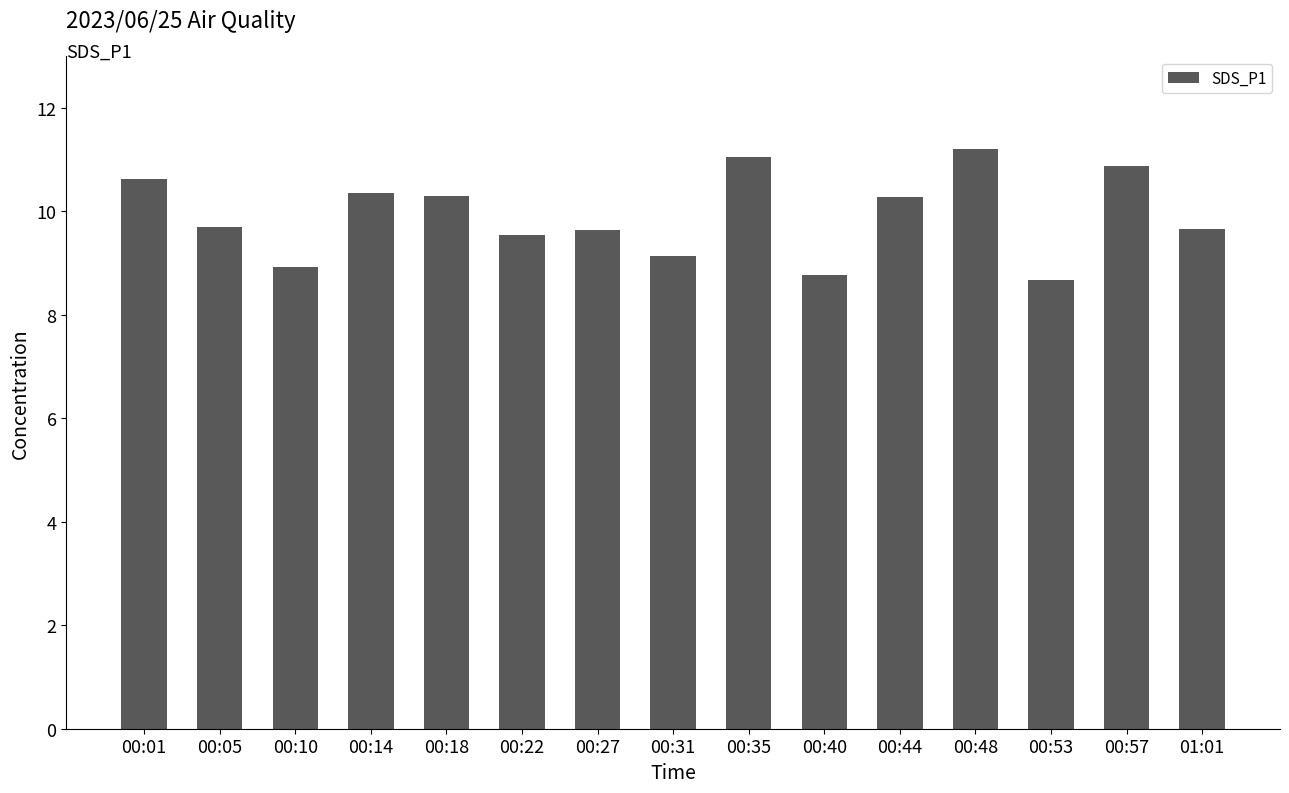

What is the maximum value shown in the chart?

11.2